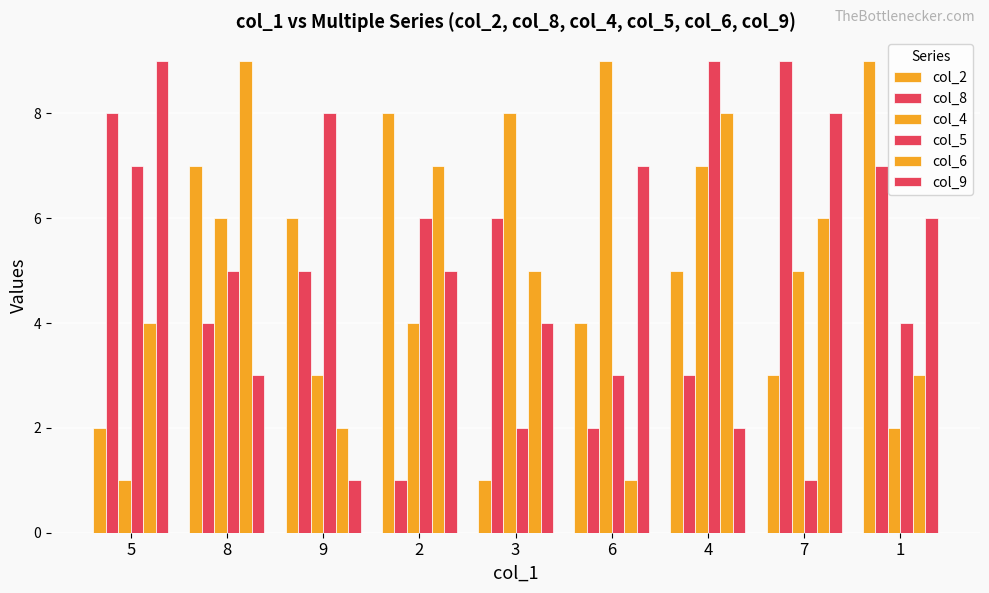

Is the value of col_2 at 9 greater than the value of col_6 at 3?

Yes